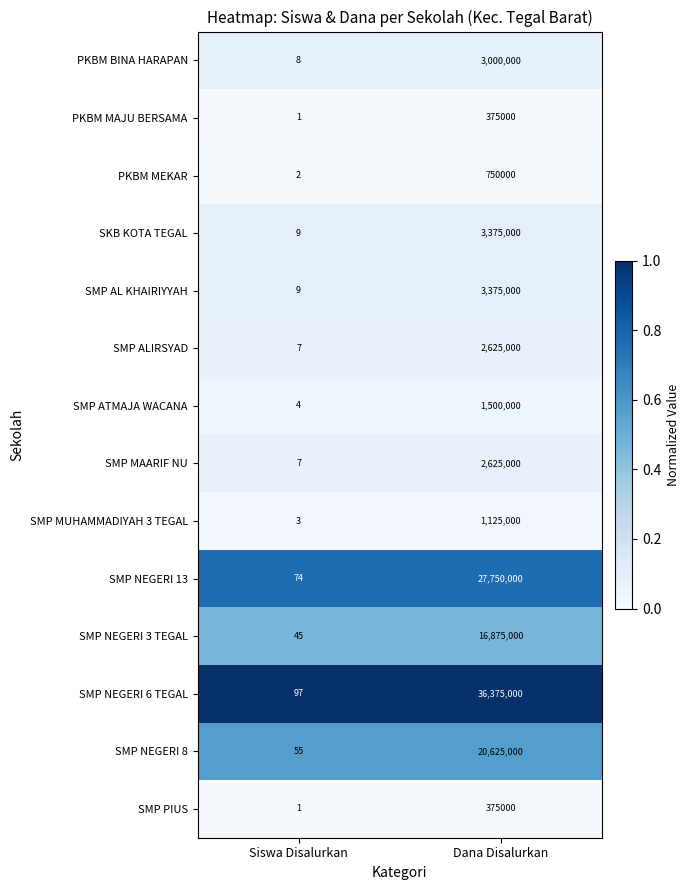

What is the approximate value of SMP PIUS at Dana Disalurkan, to the nearest 10?

375000